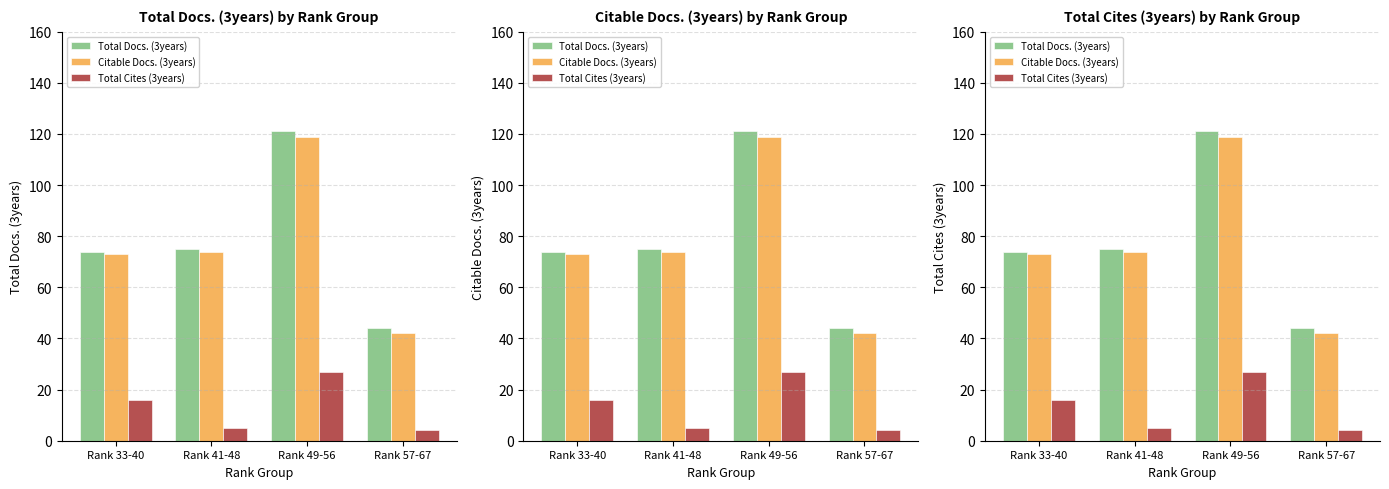

The Total Cites (3years) series shows 8 at Rank 41-48. True or false?

False